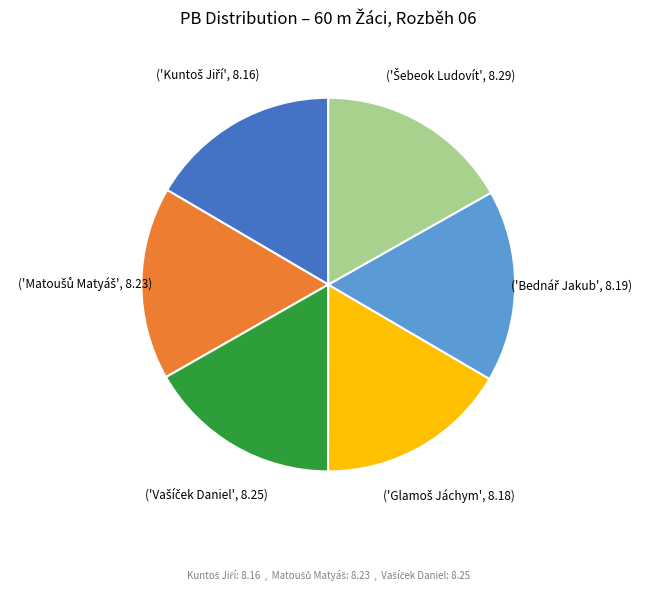

Is there a majority slice in this chart?

No